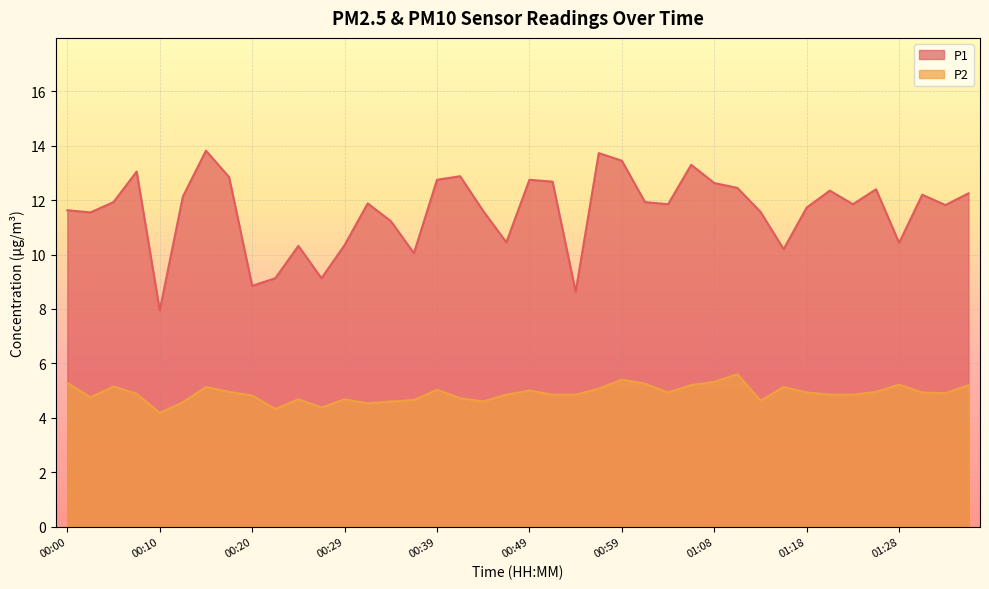

What is the maximum value for P1?

13.8